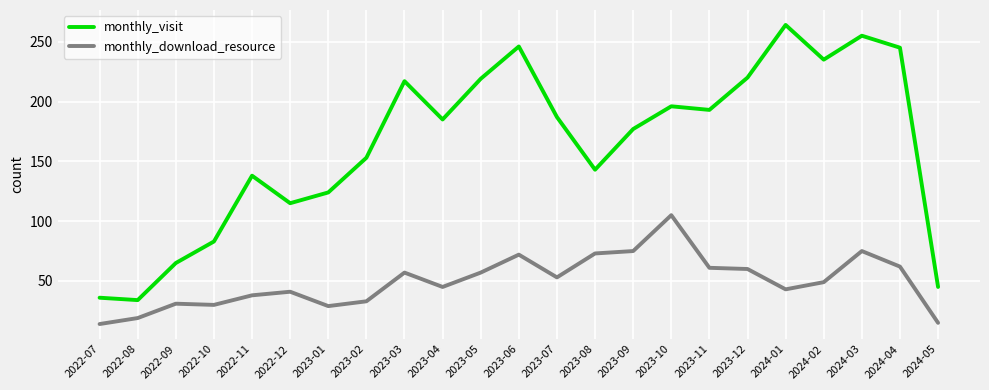

Which series has the widest spread of values?

monthly_visit